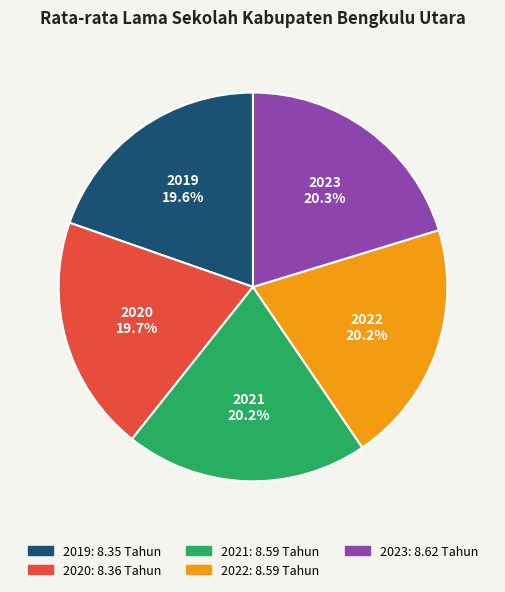

What percentage is the 2022 slice, to the nearest percent?

20%